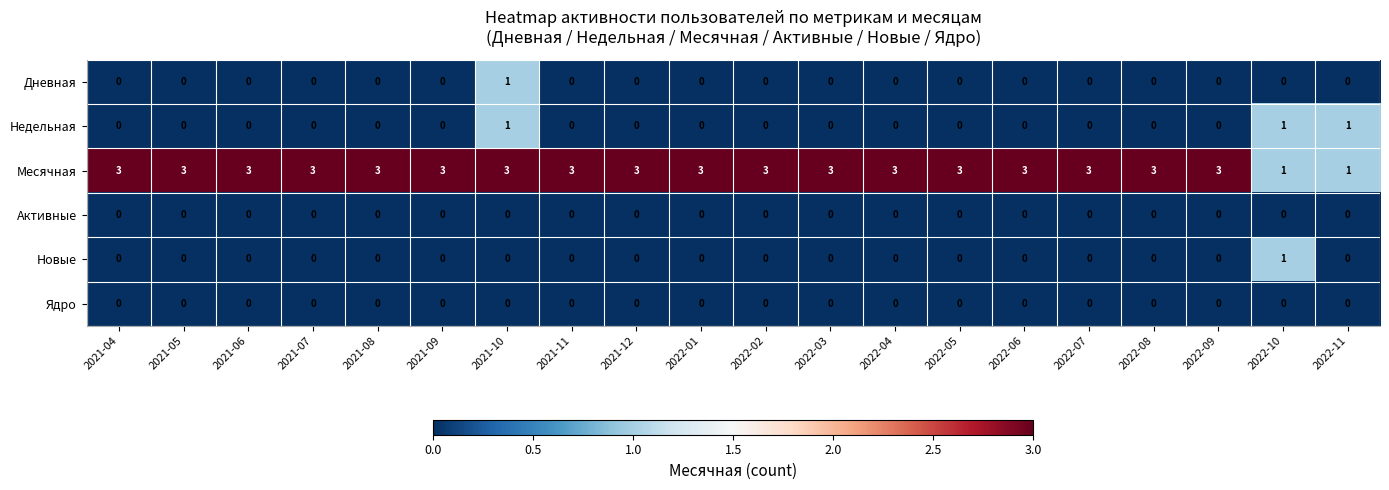

What is the difference between the highest and lowest values at 2021-09?

3